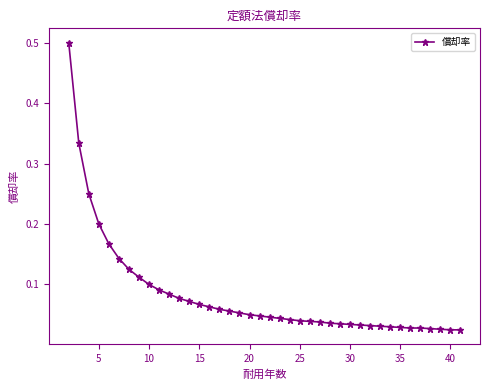

What is the sum of all values?

3.3